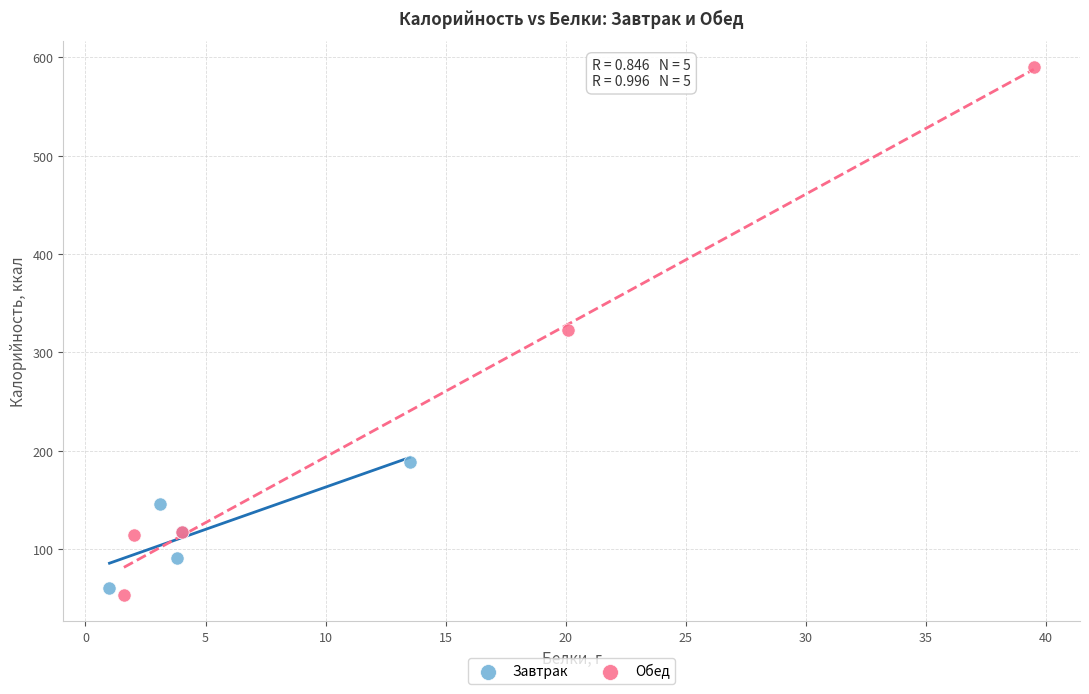

Which series contains the highest Y value?

Обед